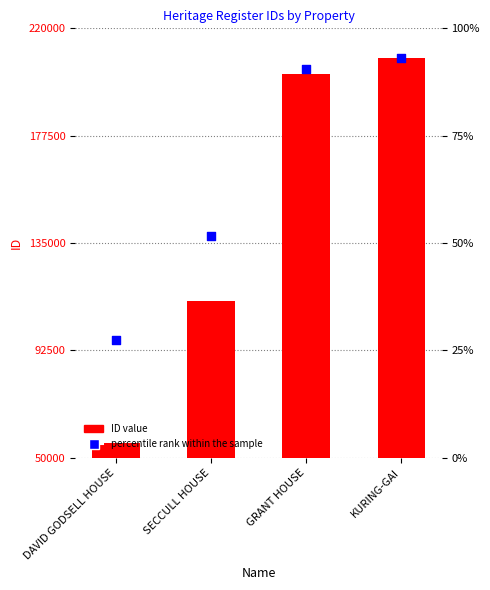

Which series has the largest total across all categories?

percentile rank within the sample